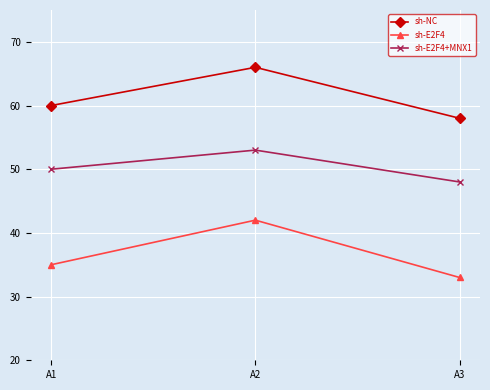

What is the greatest value displayed?

66